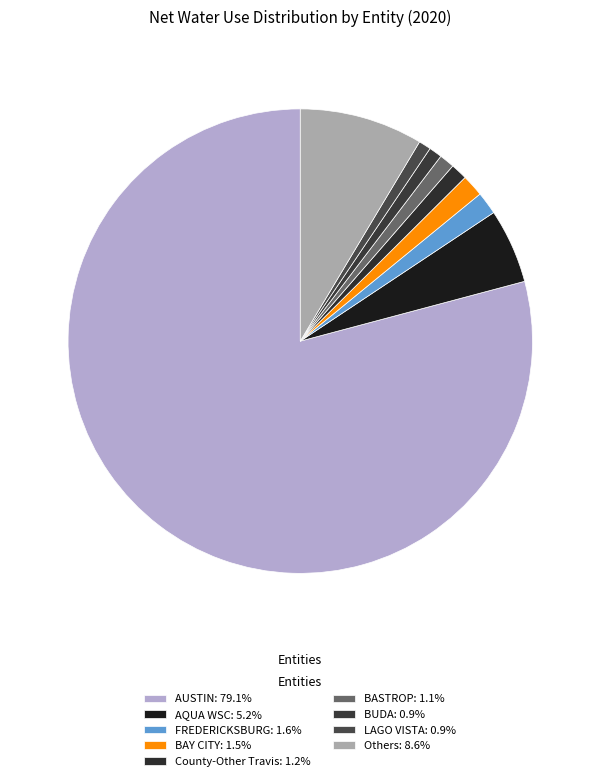

Count the number of slices in the pie.

9